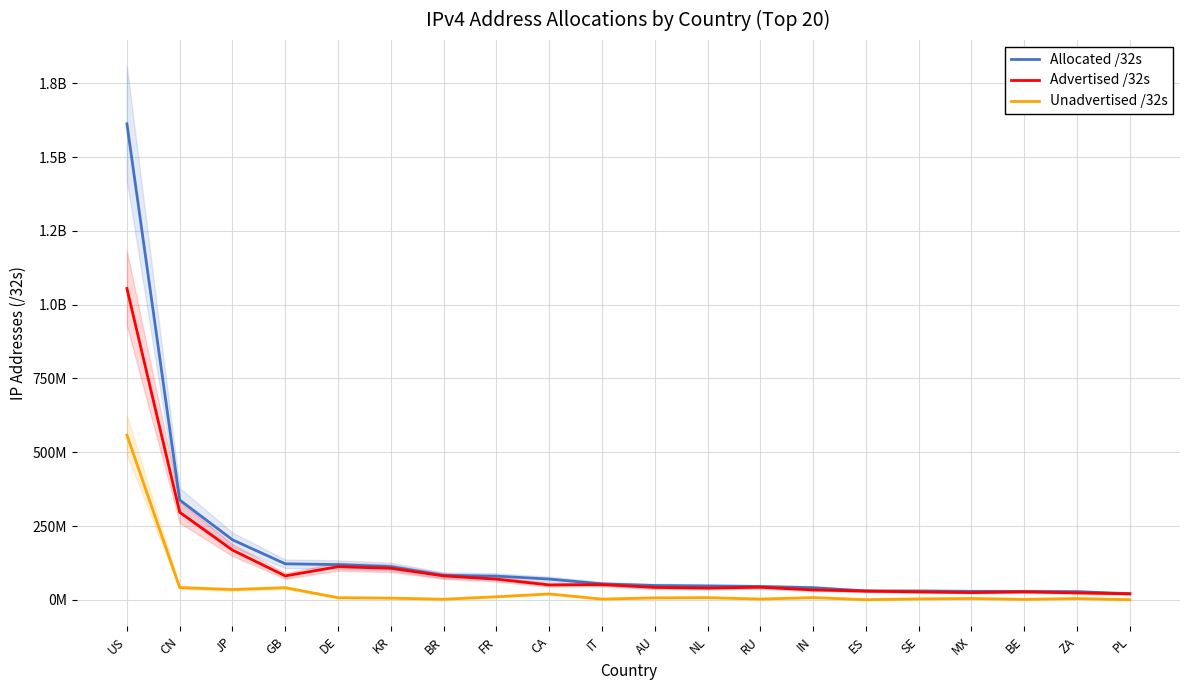

The Unadvertised /32s series shows 10252080 at FR. True or false?

True